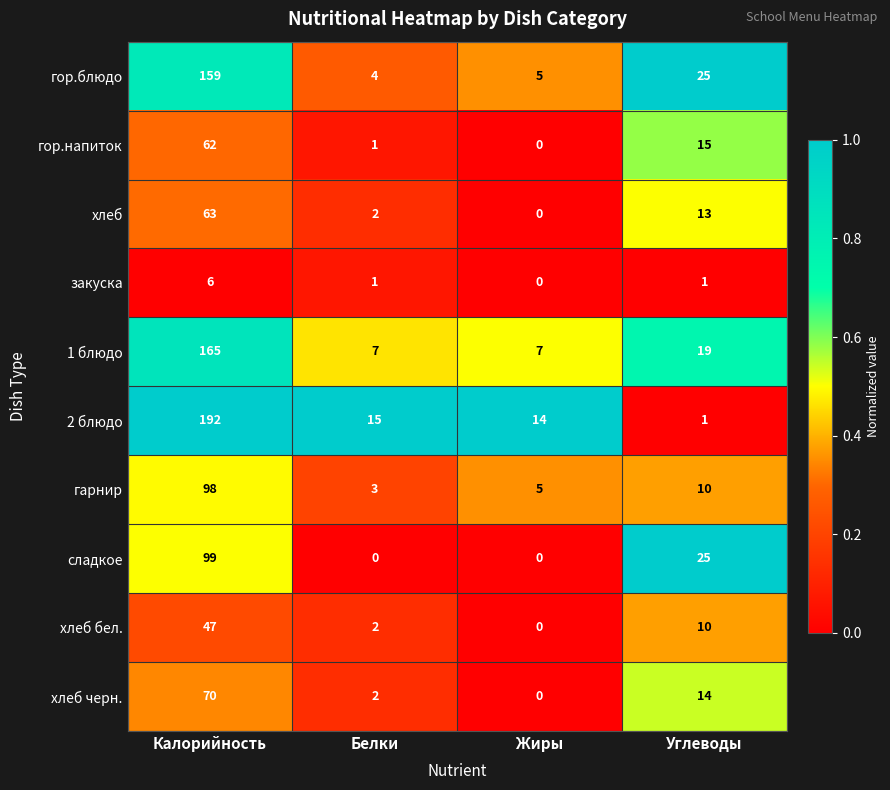

What is the difference between the хлеб черн. values at Калорийность and Жиры?

70